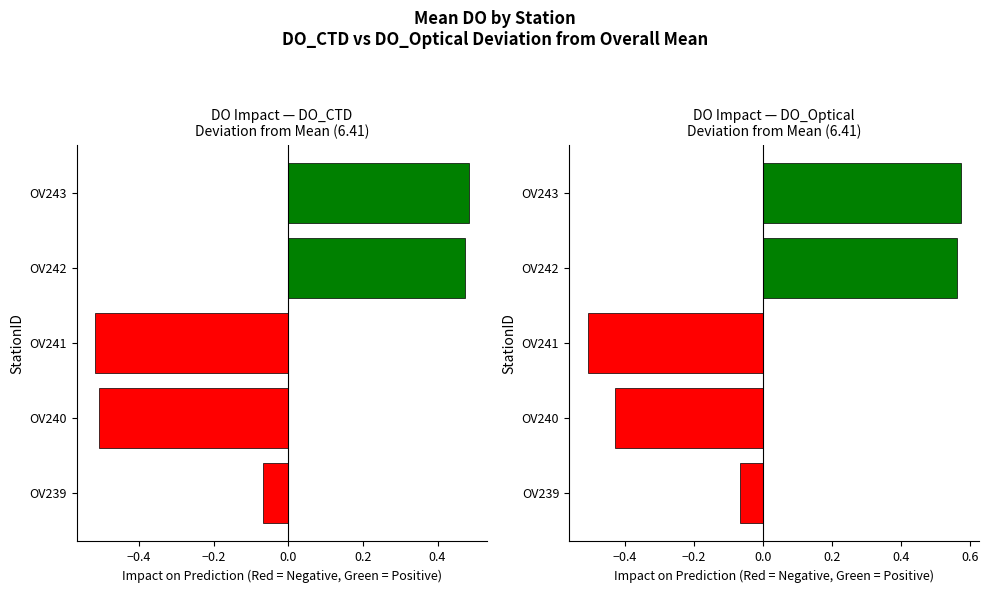

Is it true that DO_CTD equals 0.5 at OV243?

True